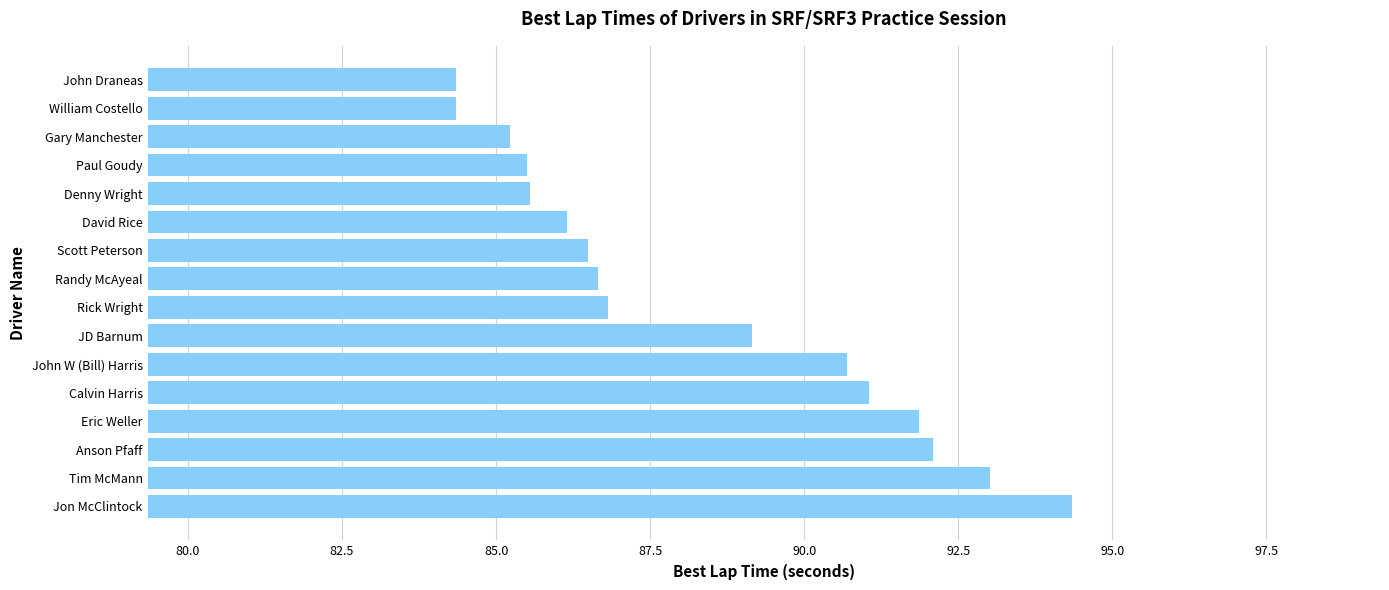

What is the maximum value shown in the chart?

94.3